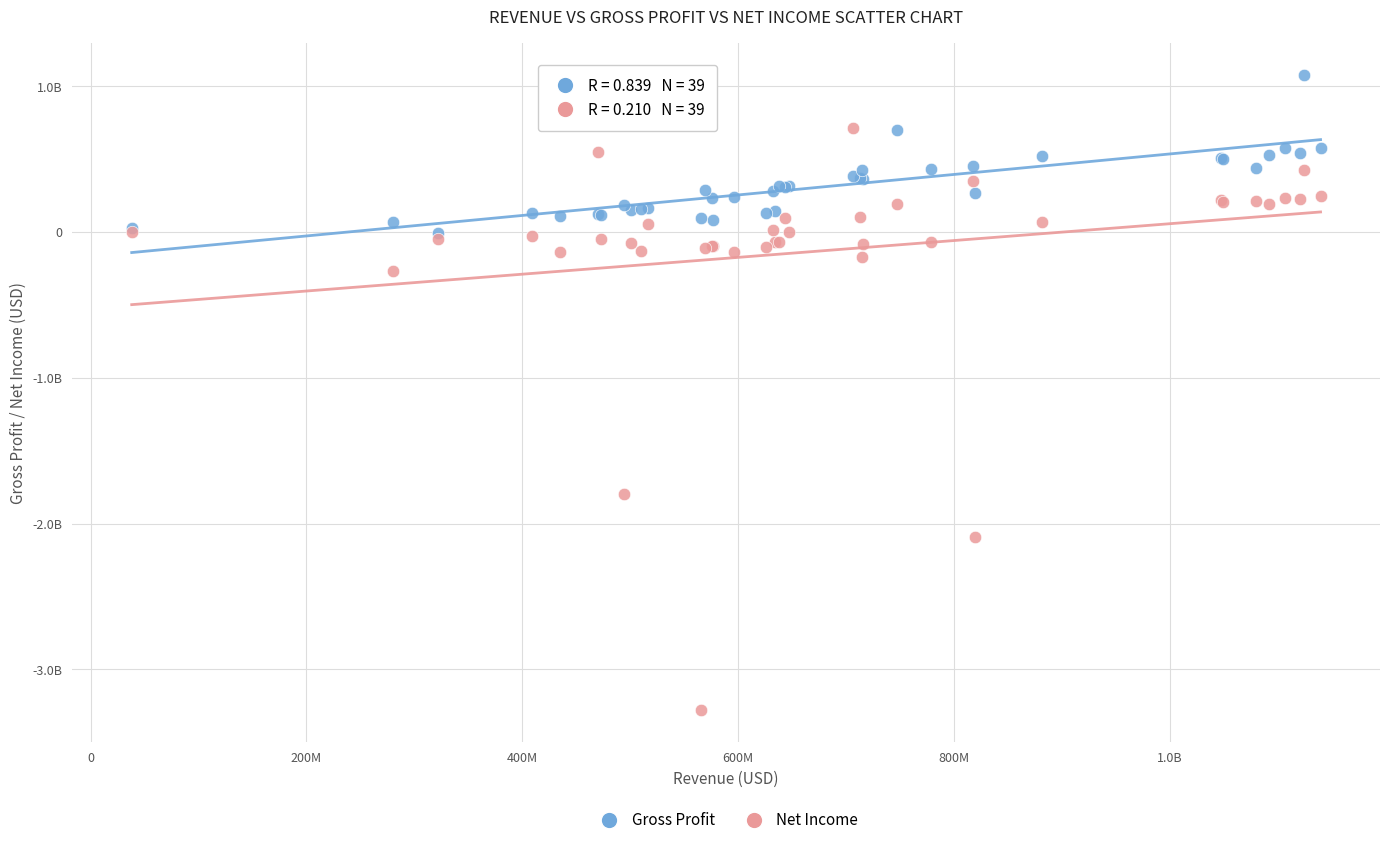

Which series reaches the maximum Y coordinate?

Gross Profit